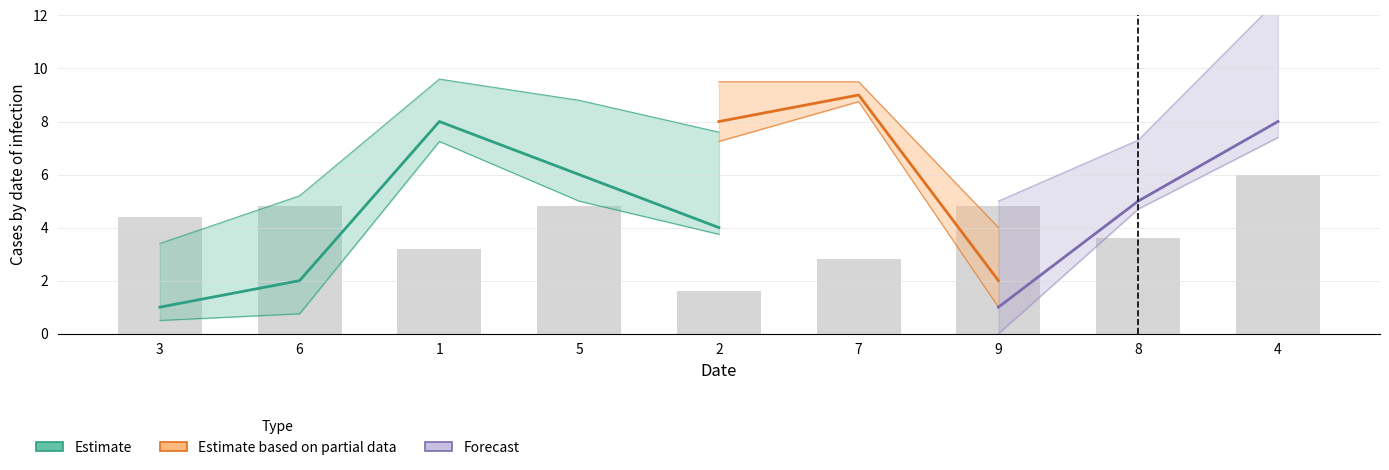

What is the minimum value shown in the chart?

1